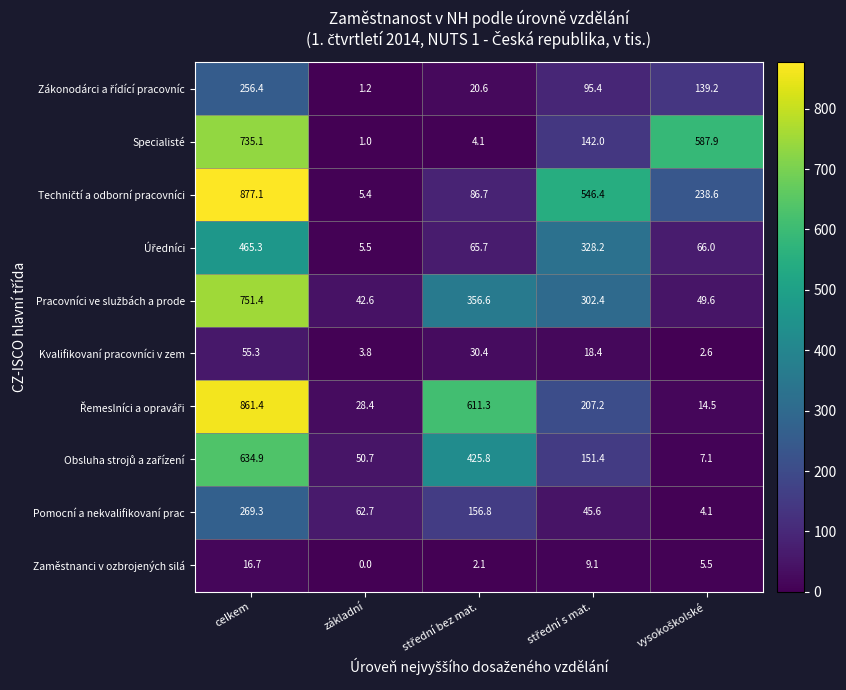

What is the greatest value displayed?

877.1